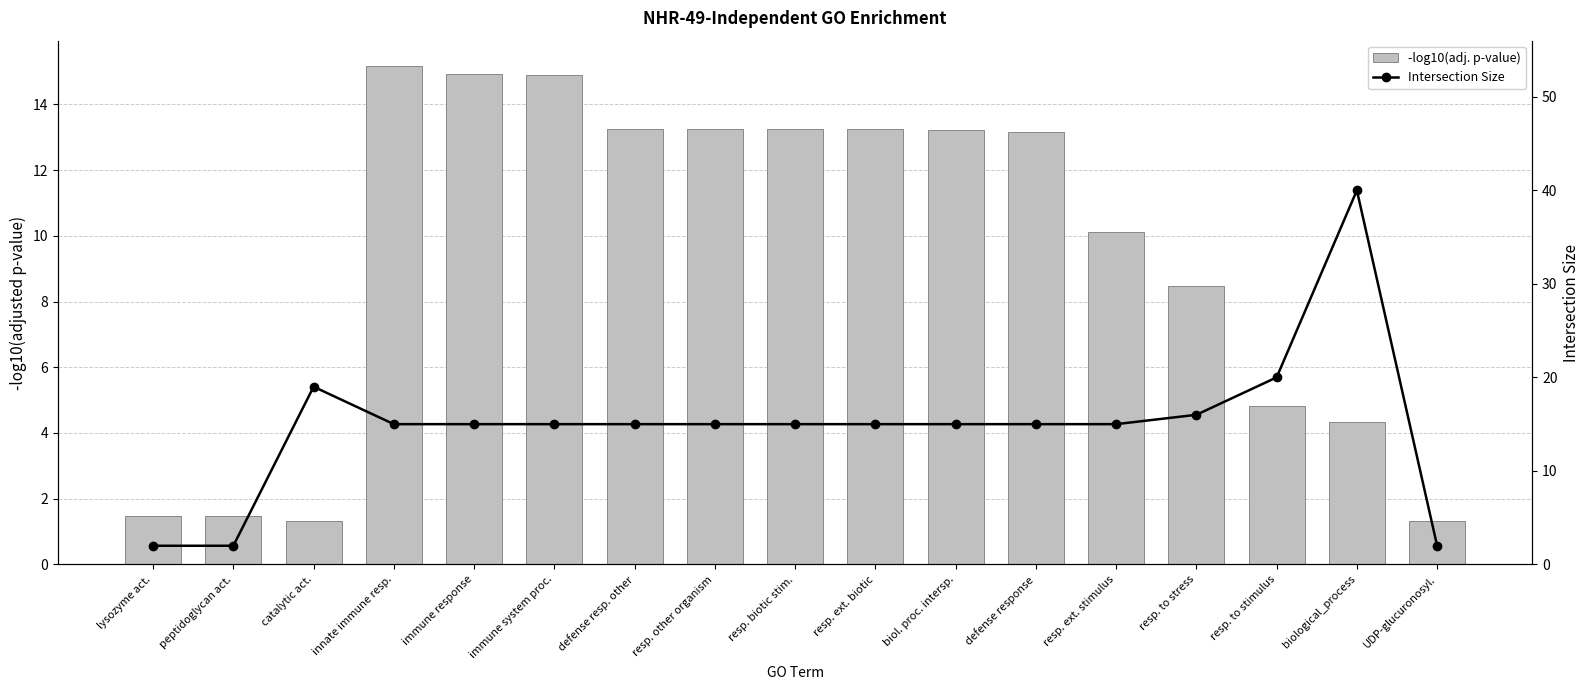

Read the -log10(adj. p-value) value at resp. other organism.

13.2